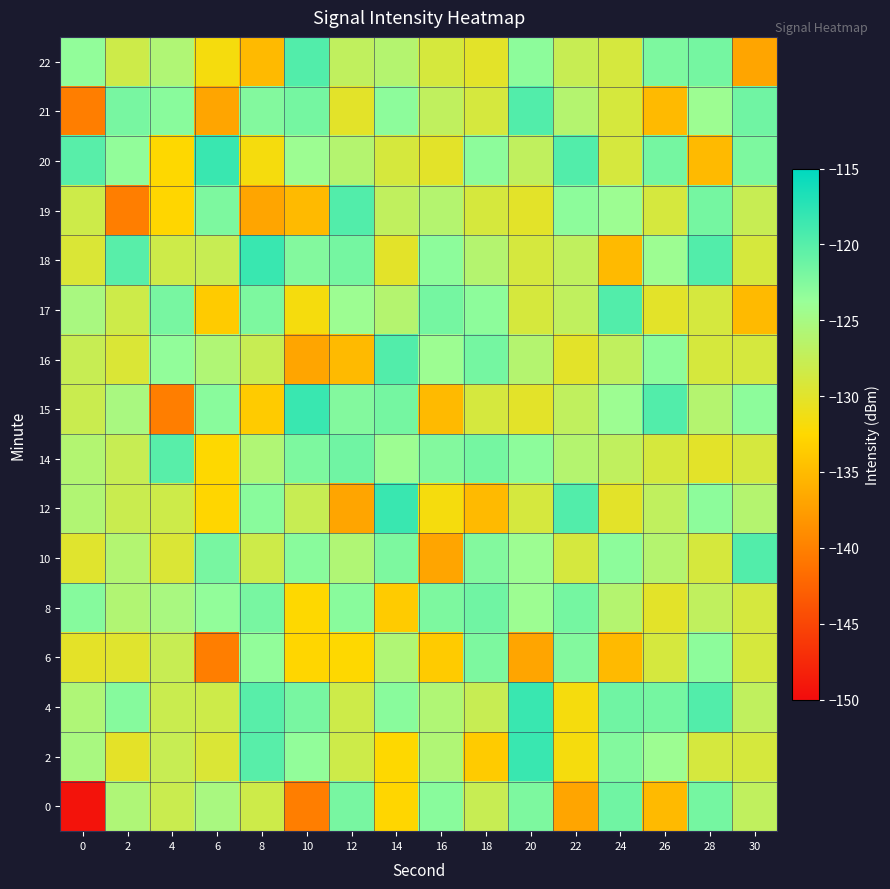

How many series are shown in this chart?

16